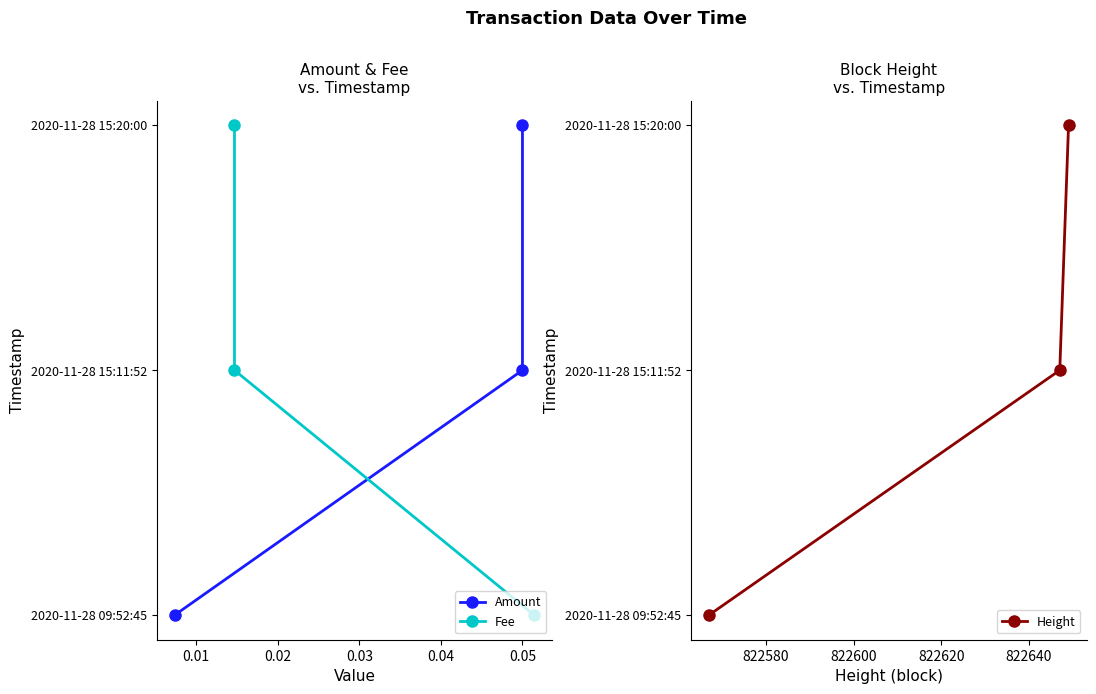

The Amount series shows 1 at 0.05. True or false?

False